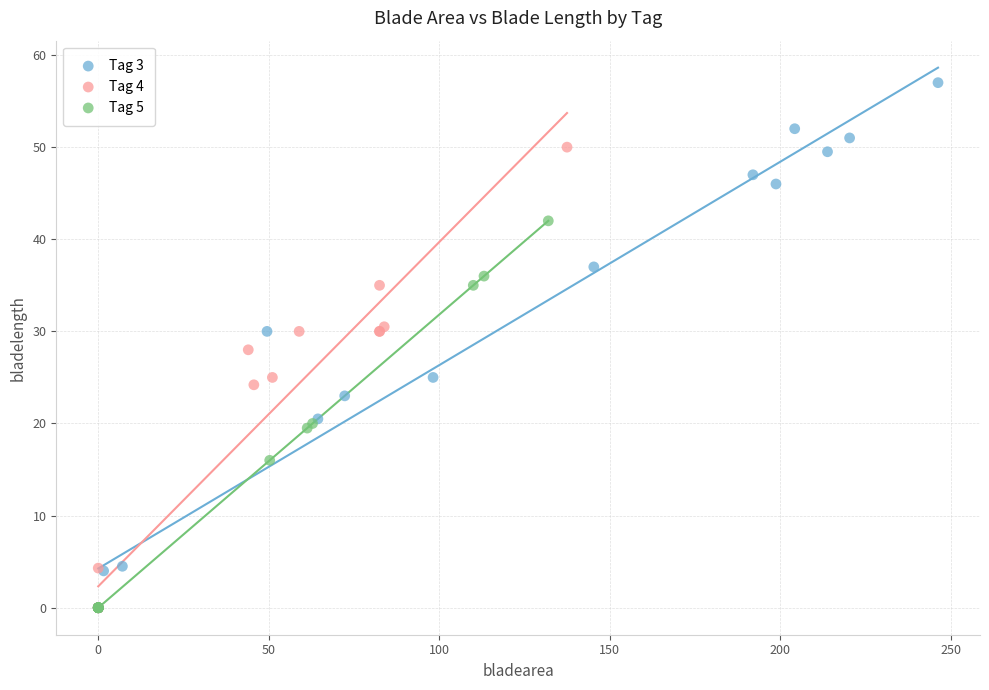

Which series reaches the maximum Y coordinate?

Tag 3